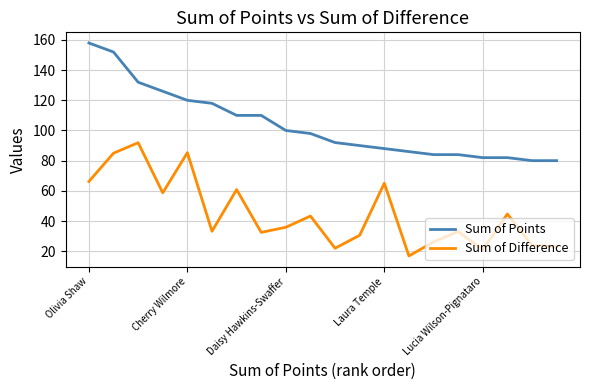

What is the lowest value of the Sum of Difference series?

16.9